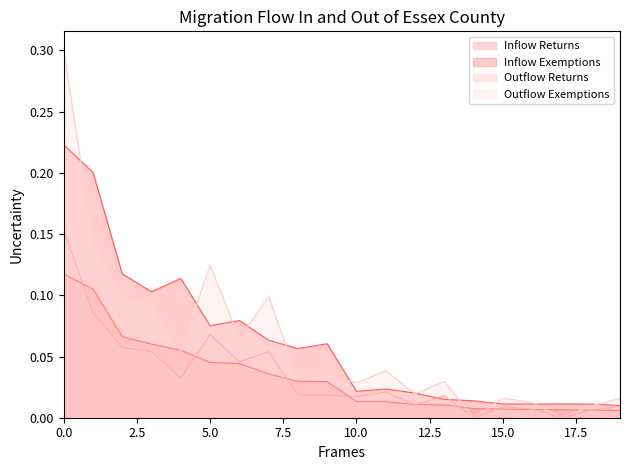

The value of Outflow Returns at Somerset County is 0.0. True or false?

True